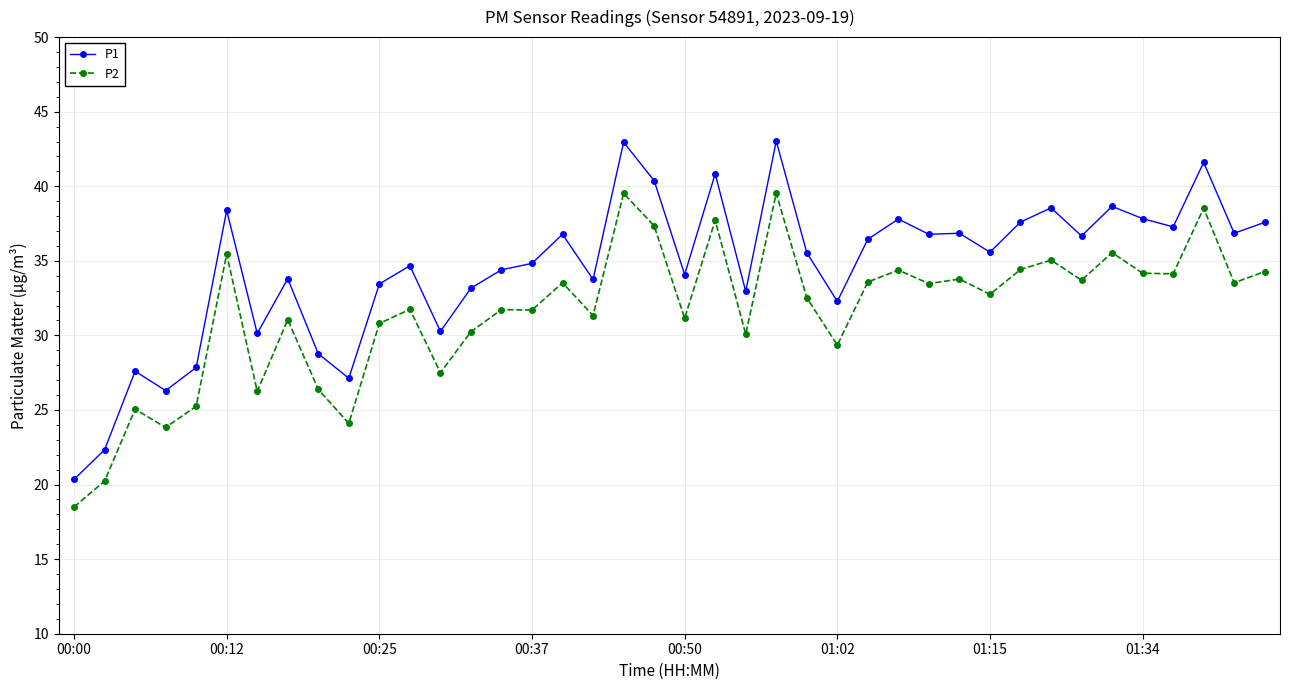

What are all the series names shown in the legend?

P1, P2